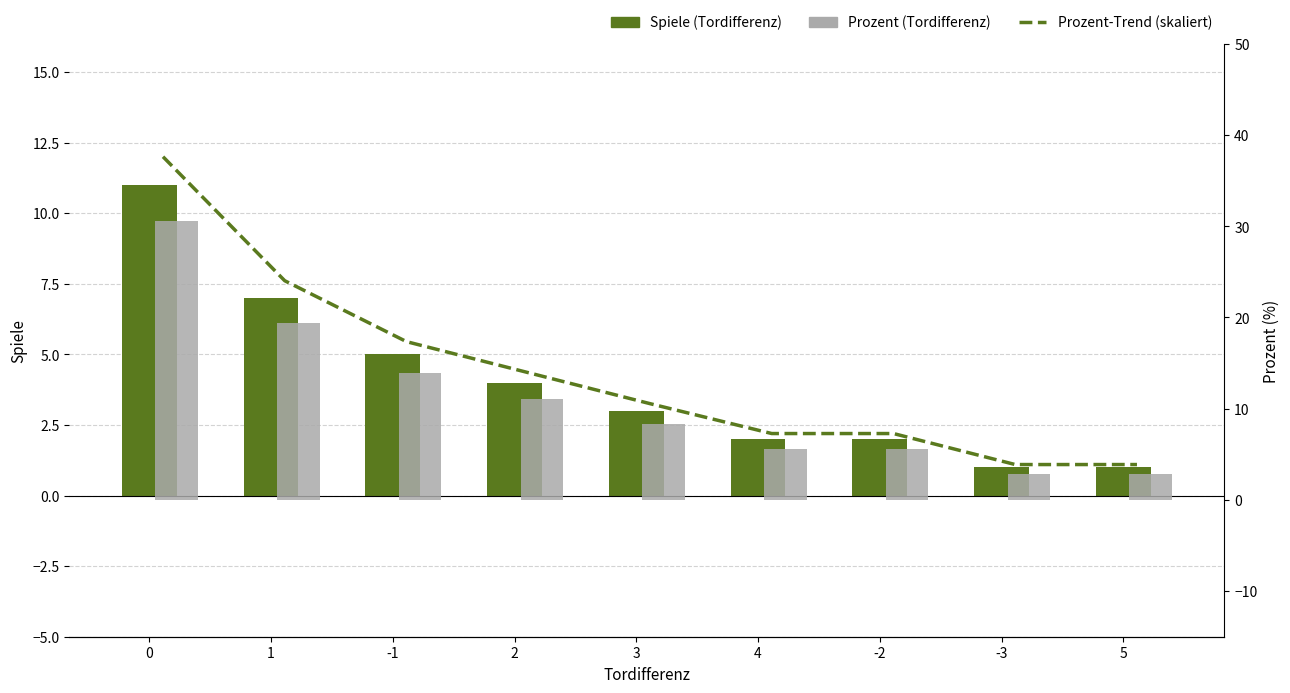

What is the maximum value shown in the chart?

30.6